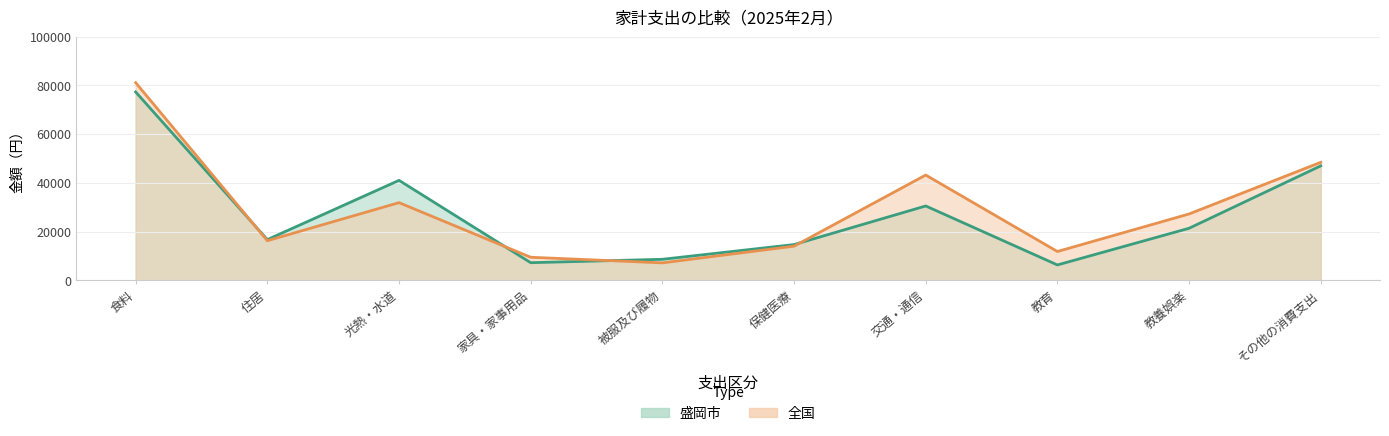

Reading right to left, transcribe all the data shown in this chart.

盛岡市: 46959	21363	6320	30511	14680	8636	7243	41012	16708	77266
全国: 48412	27228	11830	43191	14017	7169	9471	31873	16253	81067